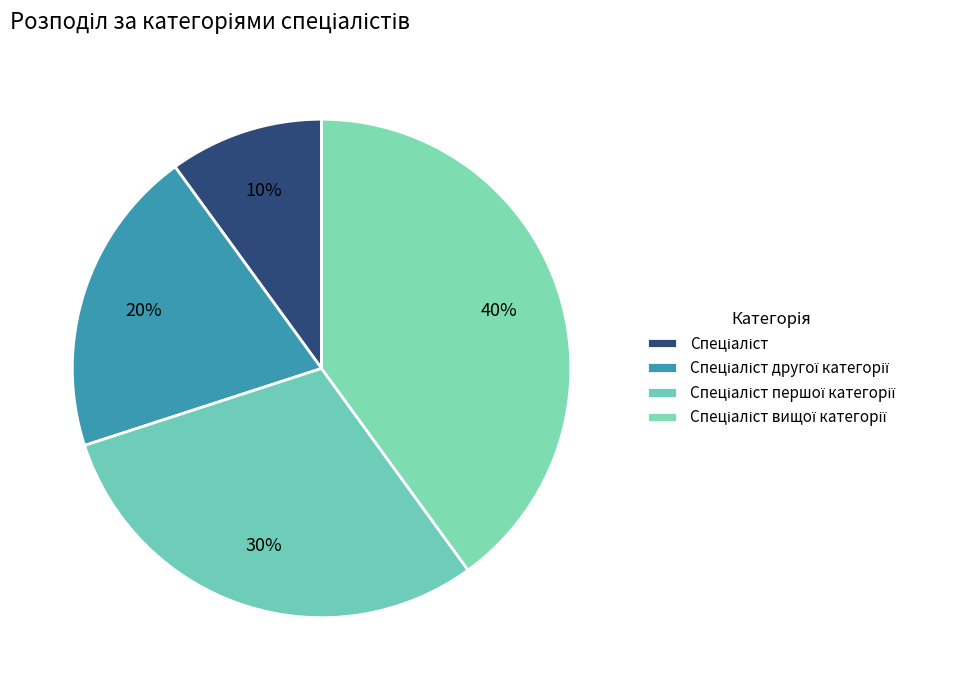

To the nearest percent, what is the difference between the largest and smallest slice percentages?

30%